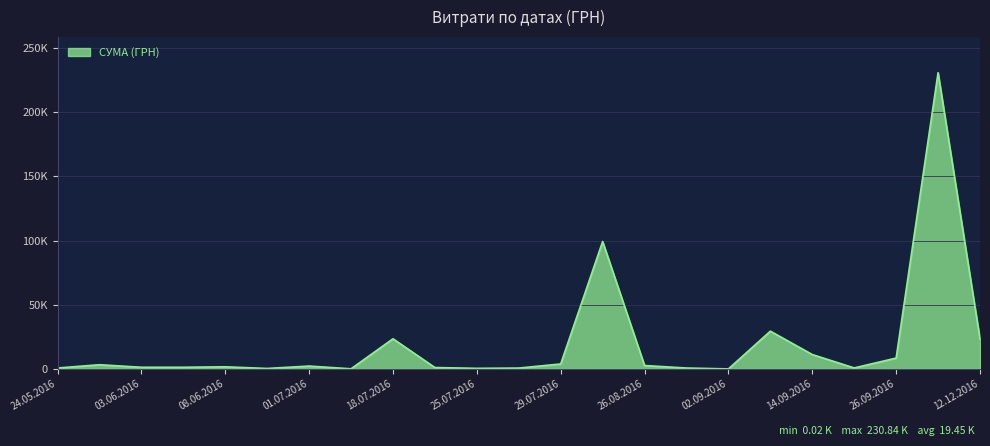

What is the greatest value displayed?

230842.2